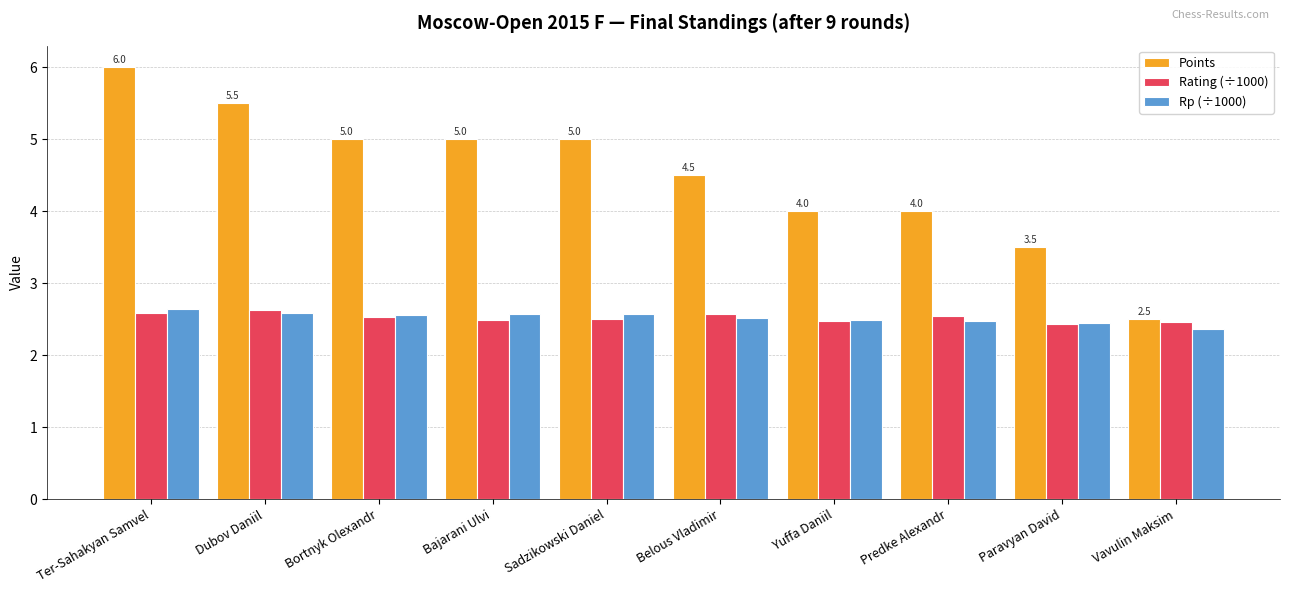

Which series has the largest range (max minus min)?

Points